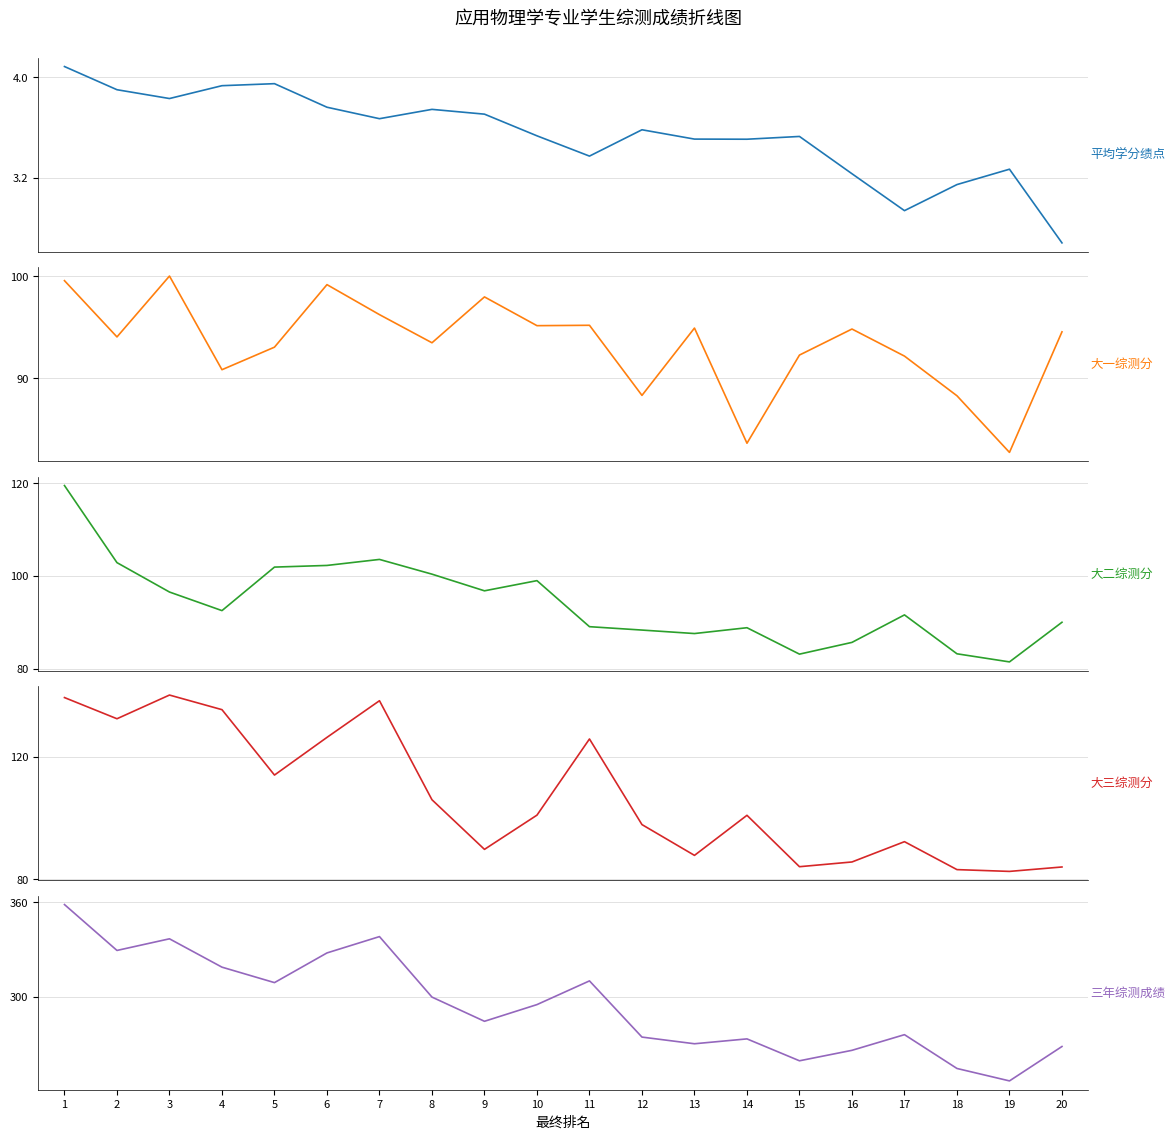

Rank the categories by 大二综测分 value from highest to lowest.

1, 7, 2, 6, 5, 8, 10, 9, 3, 4, 17, 20, 11, 14, 12, 13, 16, 18, 15, 19